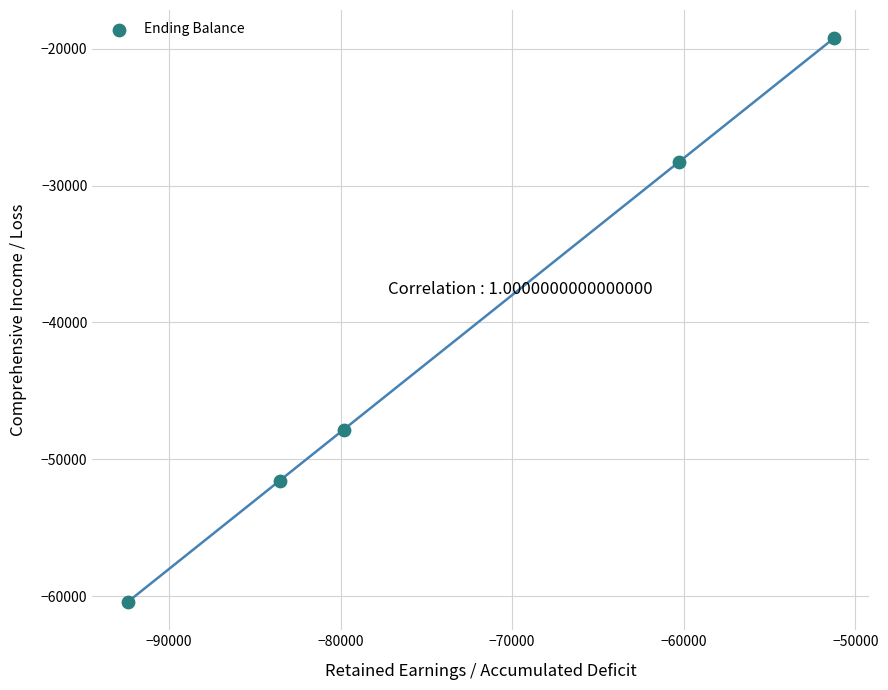

What is the range of X values (max minus min)?

41171